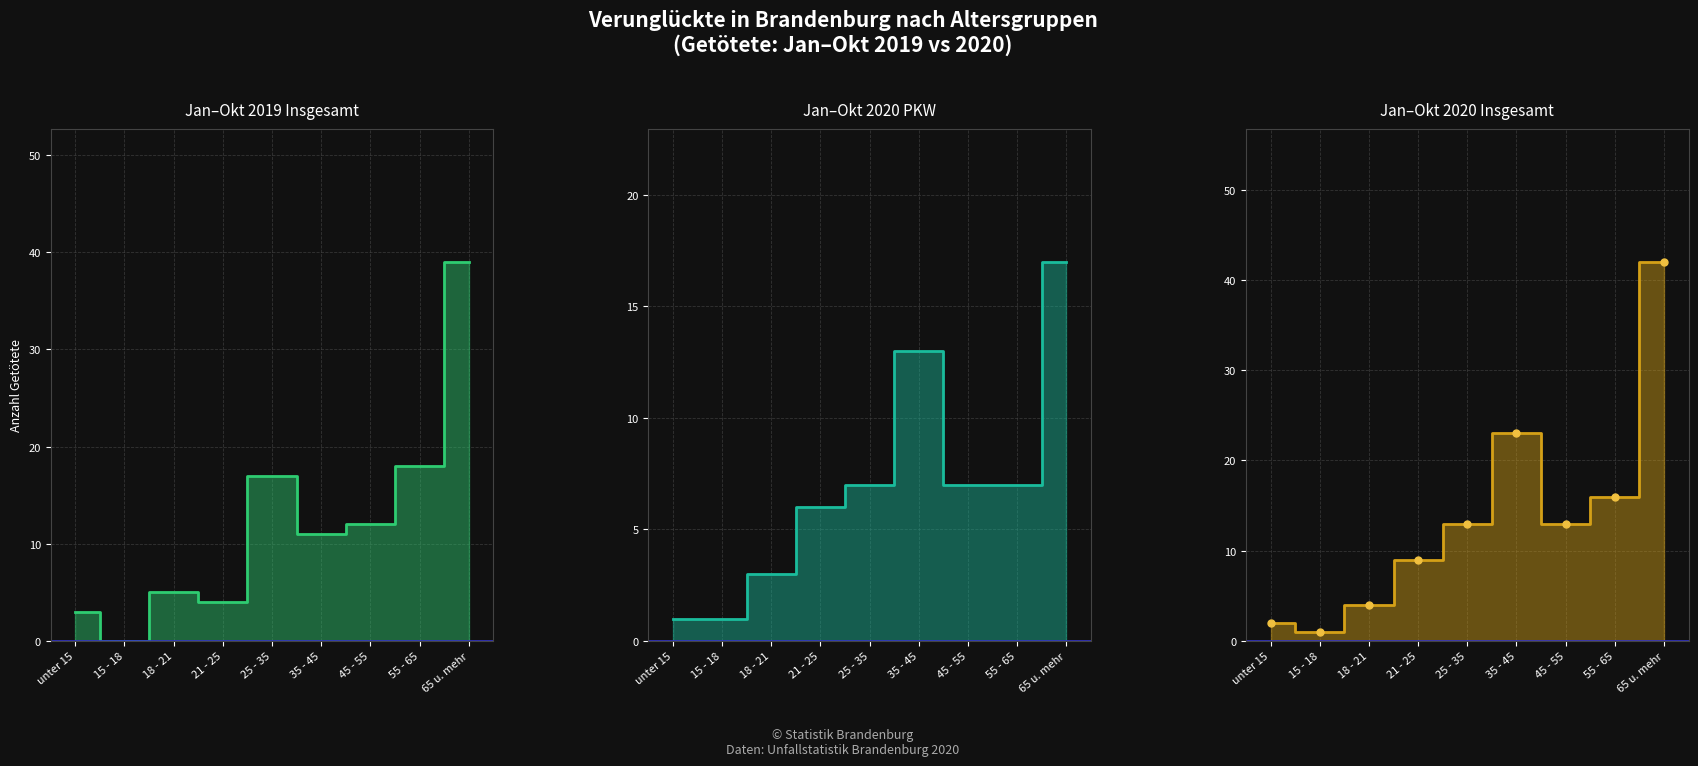

How many interior local valleys does the Jan-Oct 2020 insgesamt series have?

2